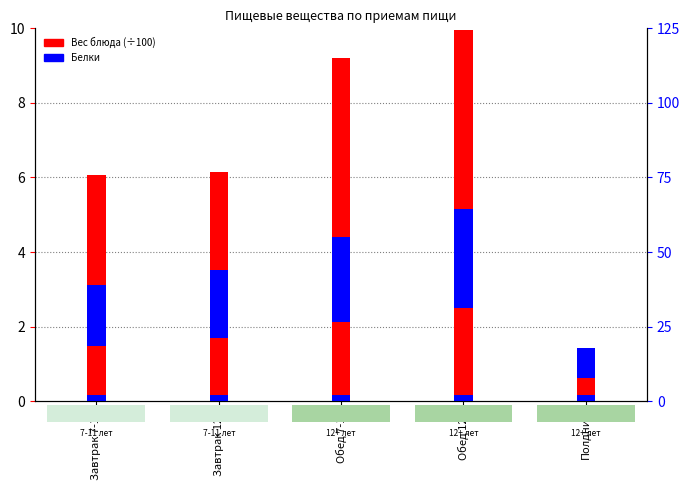

What is the value of the Белки bar at the 4th from the left?

33.3